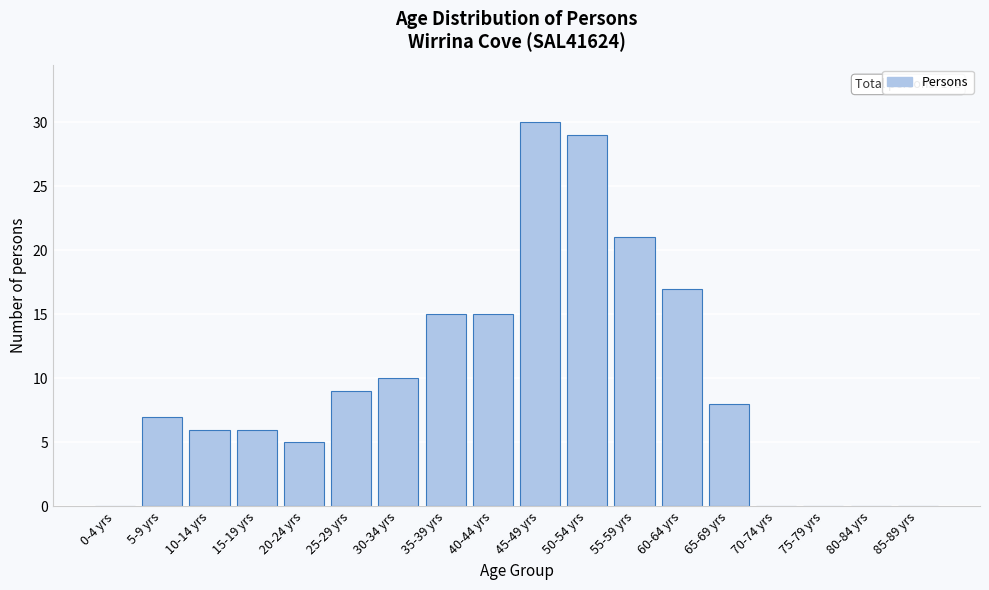

Reading right to left, transcribe all the data shown in this chart.

85-89 yrs=0	80-84 yrs=0	75-79 yrs=0	70-74 yrs=0	65-69 yrs=8	60-64 yrs=17	55-59 yrs=21	50-54 yrs=29	45-49 yrs=30	40-44 yrs=15	35-39 yrs=15	30-34 yrs=10	25-29 yrs=9	20-24 yrs=5	15-19 yrs=6	10-14 yrs=6	5-9 yrs=7	0-4 yrs=0